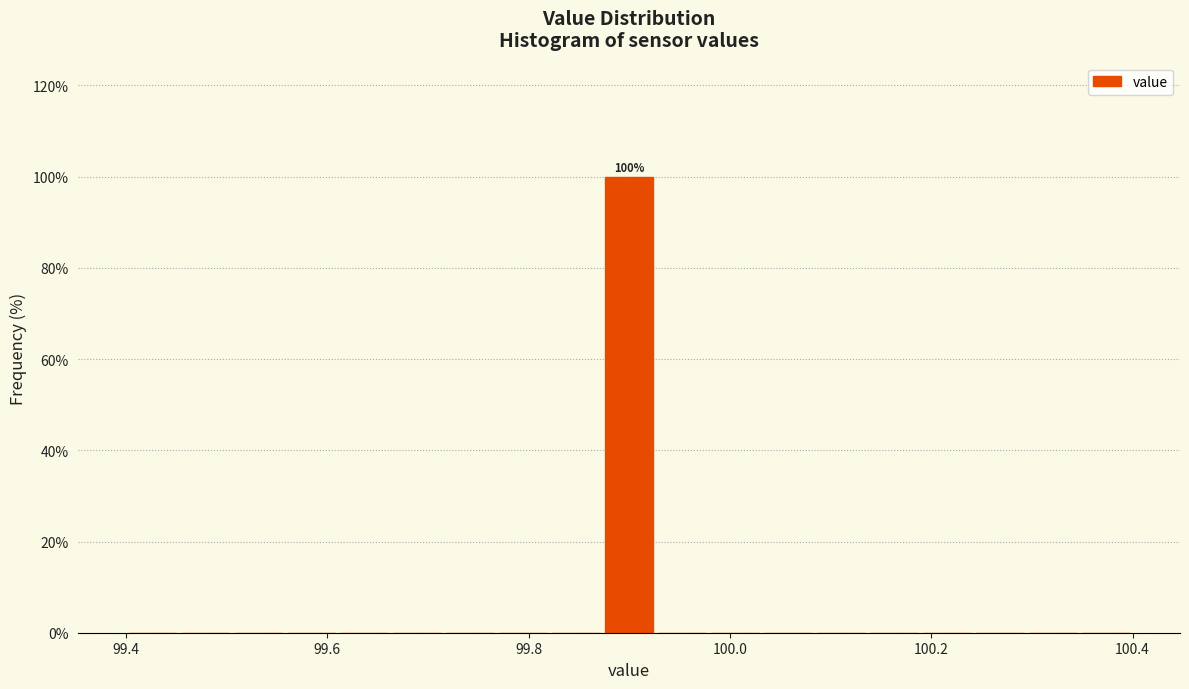

Read against the x-axis, roughly where is the centre of the tallest bar?

99.90